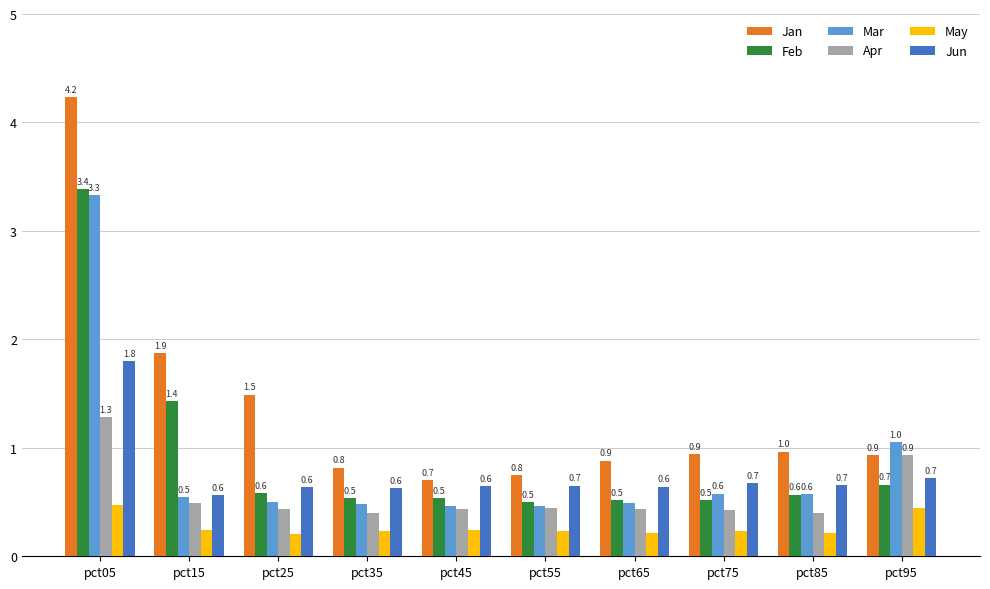

Count the Jun values in the range 0 to 1.

9